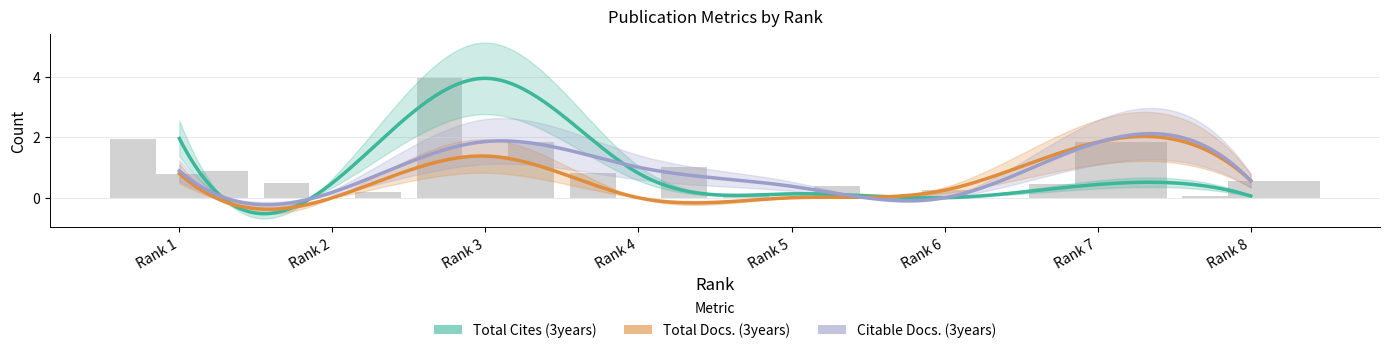

True or false: Citable Docs. (3years) has a value of -0.6 at Rank 6.

False